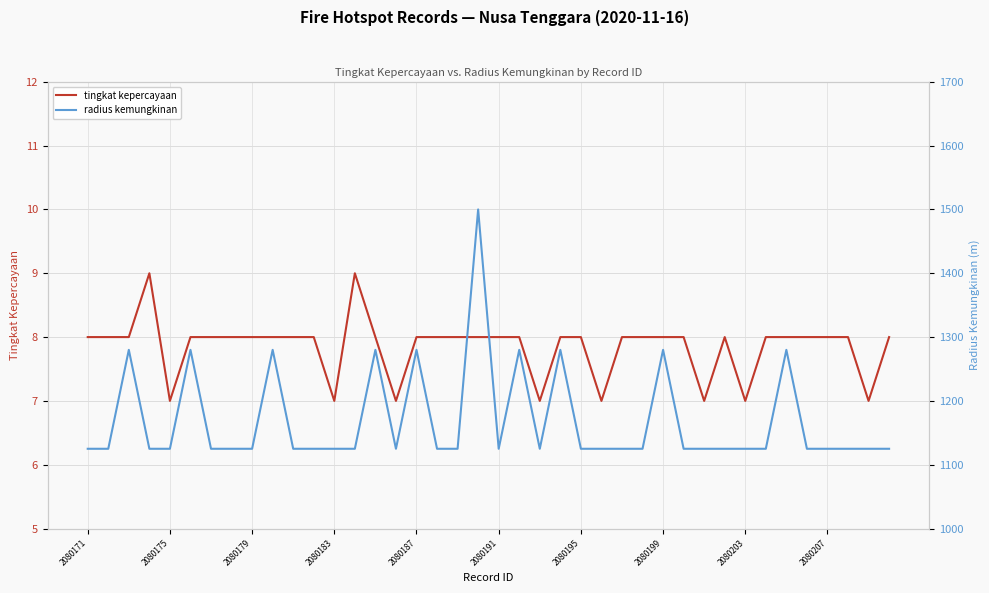

The value of tingkat kepercayaan at 2080183 is 7. True or false?

True